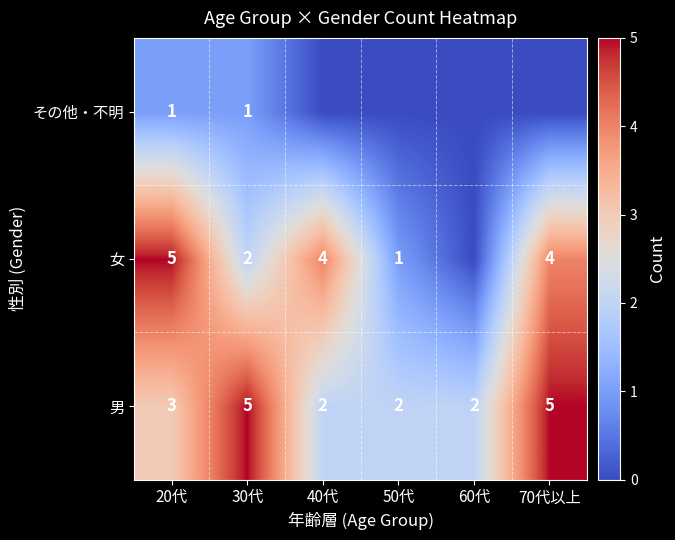

What is the difference between the maximum and minimum values in the 男 series?

3